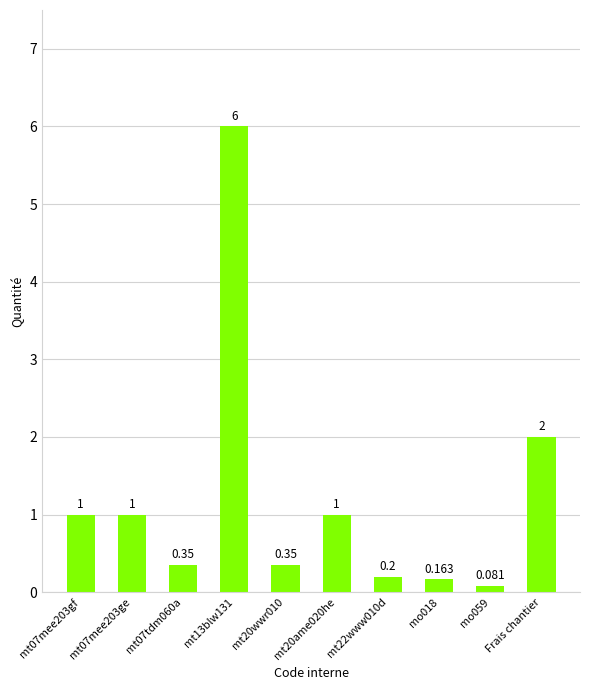

Where is the data nearest to the value 3?

Frais chantier